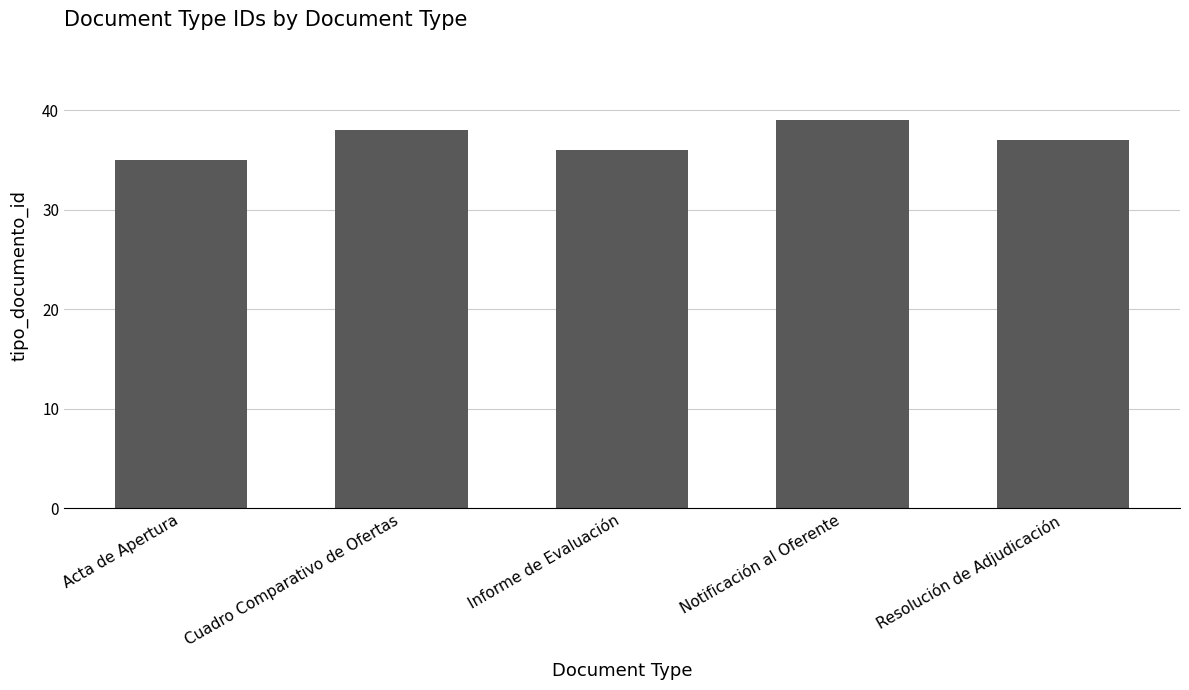

What is the difference between the maximum and minimum values?

4